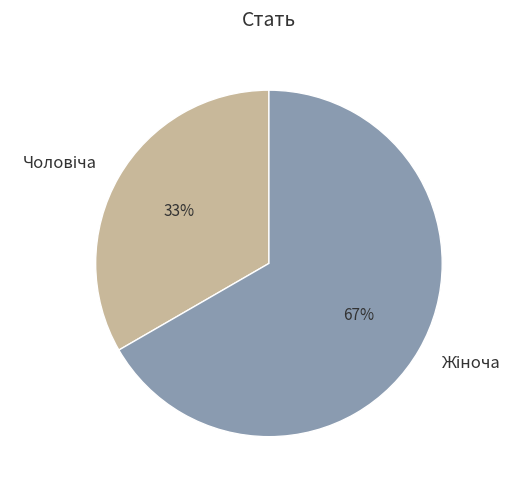

Is there any slice that represents more than half of the pie?

Yes